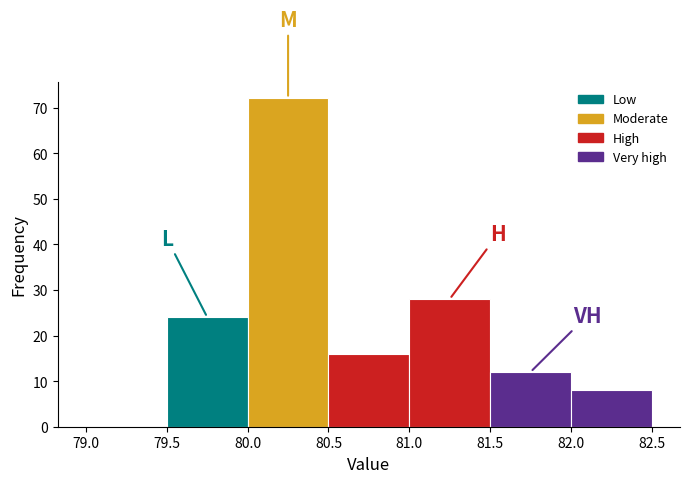

Reading left to right, list every bar in this chart as the range it spans on the x-axis followed by its height. The values are not printed on the chart, so give them approximately, as read against the axis.

79.0 to 79.5: 0
79.5 to 80.0: 24
80.0 to 80.5: 72
80.5 to 81.0: 16
81.0 to 81.5: 28
81.5 to 82.0: 12
82.0 to 82.5: 8